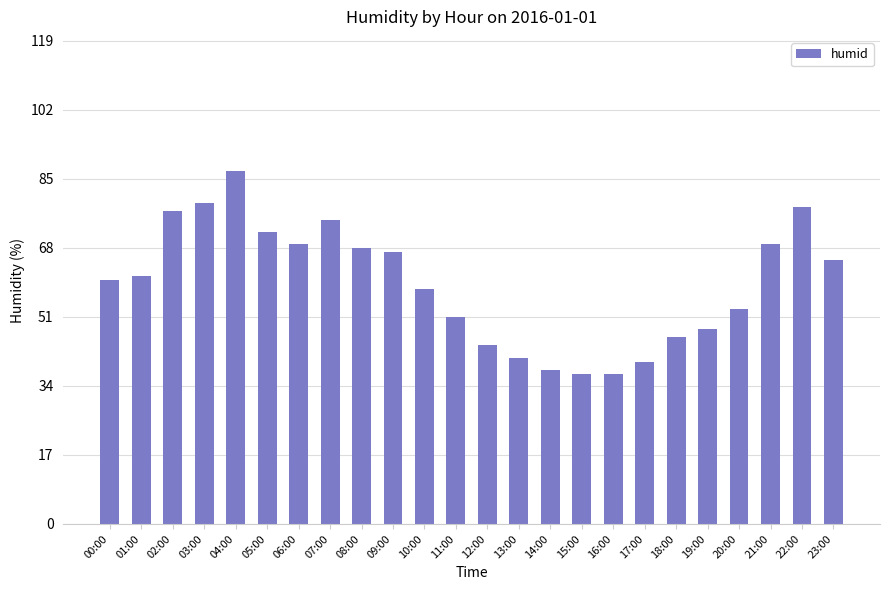

What position from the left is 19:00?

20